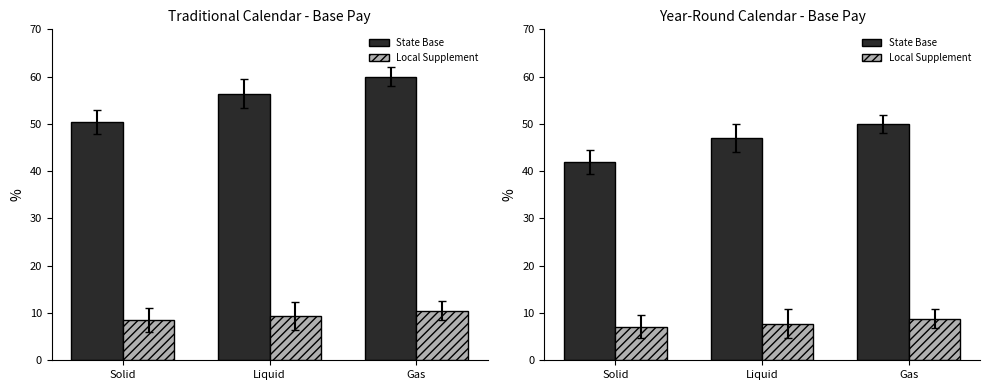

Read the State Base value at Gas.

50.0